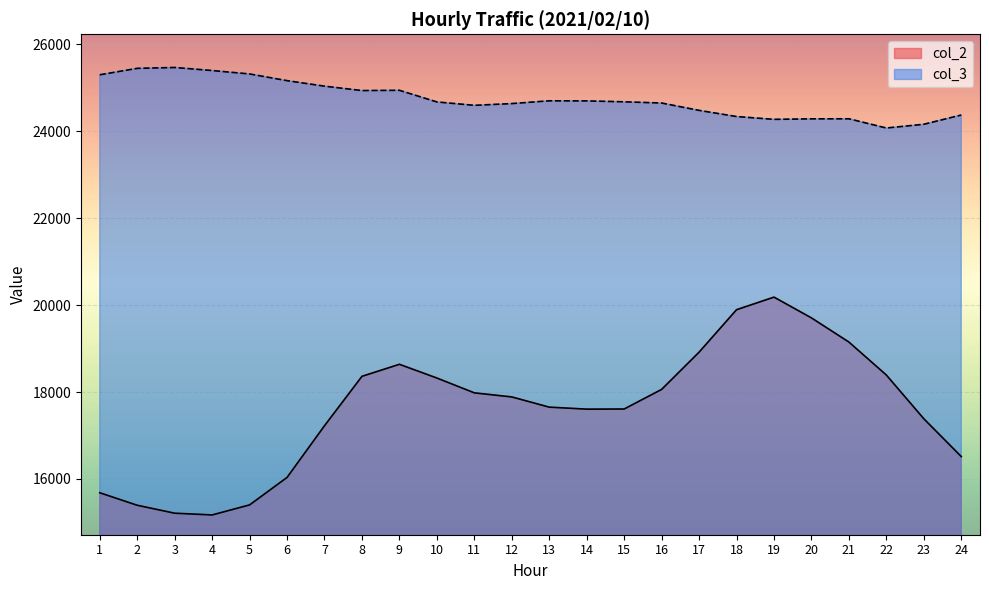

What is the difference between the maximum and minimum values in the col_3 series?

1393